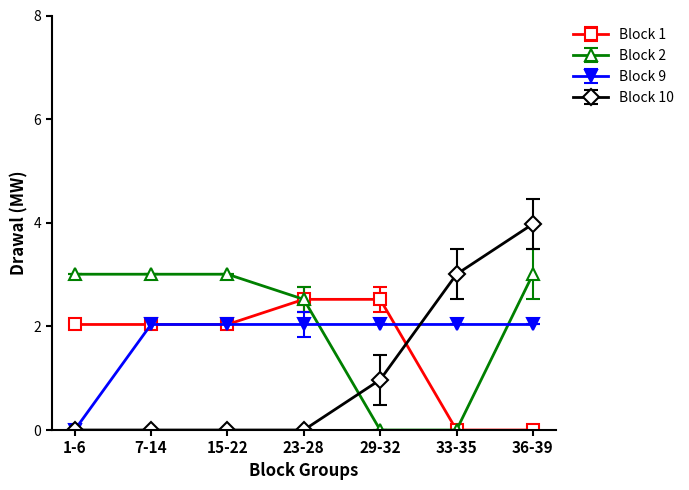

Is it true that Block 2 equals 3.0 at 15-22?

True